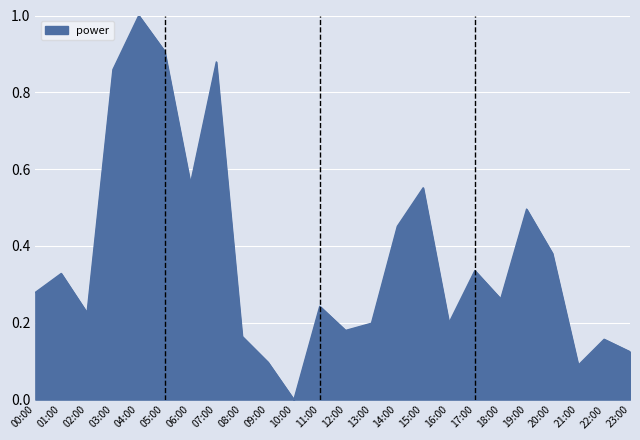

What is the sum of the values at 08:00 and 03:00?

1.0